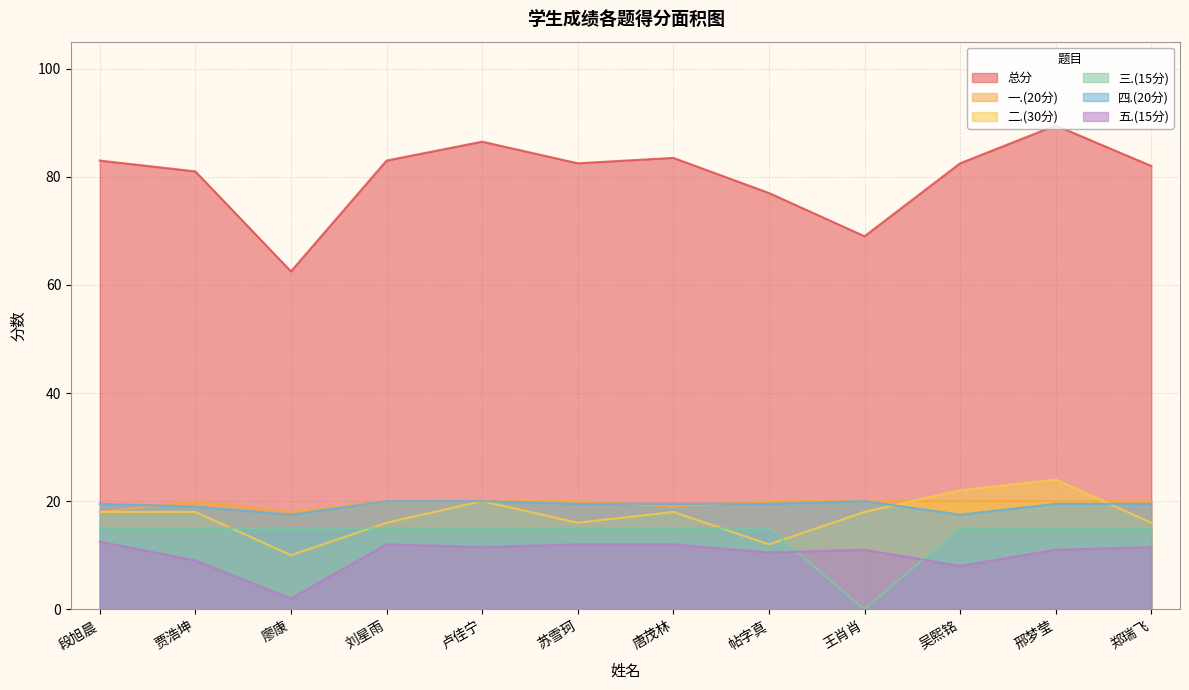

What is the difference between the highest and lowest values at 苏雪珂?

70.5